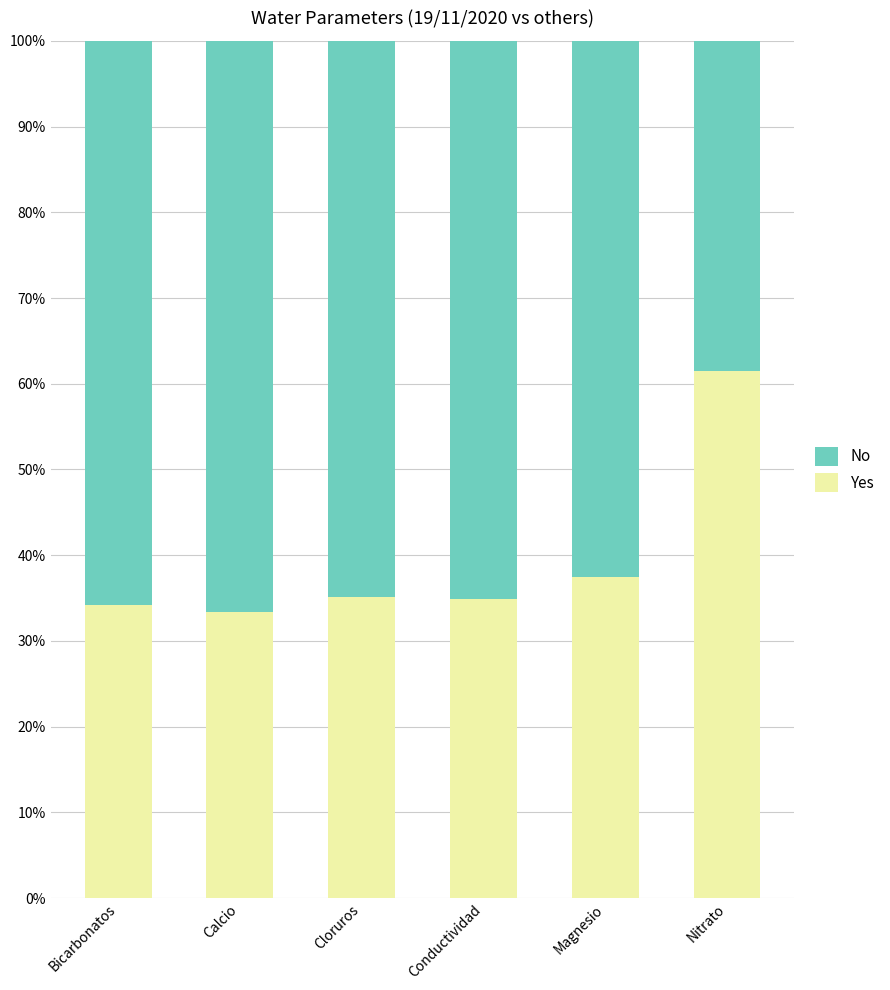

What is the difference between the second highest and minimum values in the Yes series?

4.2